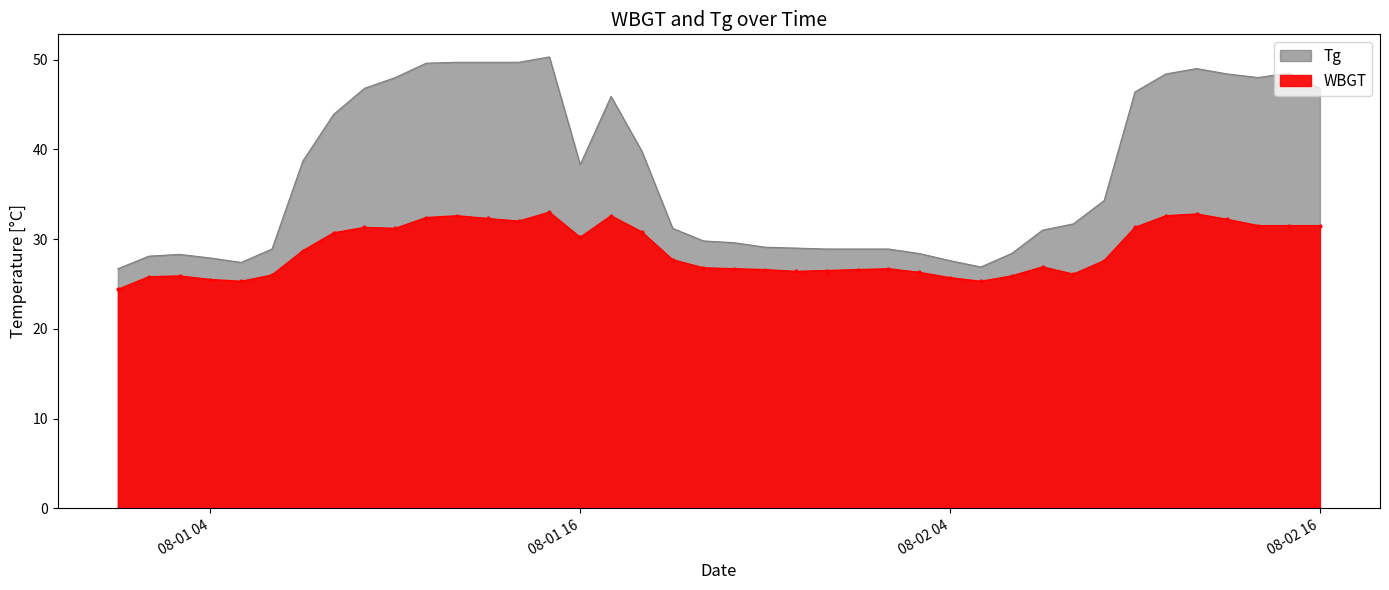

Reading left to right, list all the values displayed in this chart.

Tg: 26.7	28.1	28.3	27.9	27.4	28.9	38.7	43.9	46.8	48.0	49.6	49.7	49.7	49.7	50.3	38.3	45.9	39.8	31.2	29.8	29.6	29.1	29.0	28.9	28.9	28.9	28.4	27.6	26.9	28.4	31.0	31.7	34.3	46.4	48.4	49.0	48.4	48.0	48.5	46.8
WBGT: 24.4	25.8	25.9	25.5	25.3	26.0	28.7	30.7	31.3	31.2	32.4	32.6	32.3	32.0	33.0	30.2	32.6	30.8	27.7	26.8	26.7	26.6	26.4	26.5	26.6	26.7	26.3	25.7	25.3	25.9	26.9	26.1	27.6	31.3	32.6	32.8	32.2	31.5	31.5	31.5